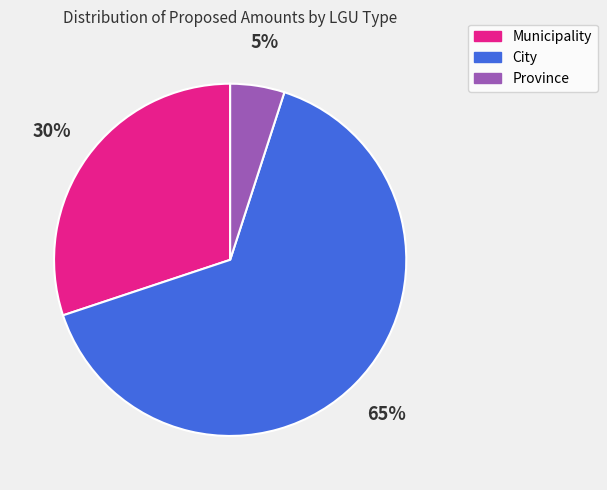

Between City and Province, which is larger?

City